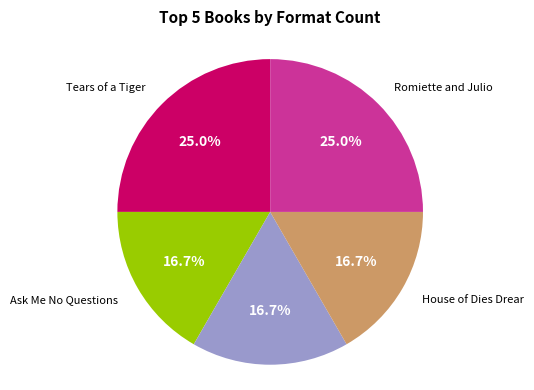

Count the number of slices in the pie.

5